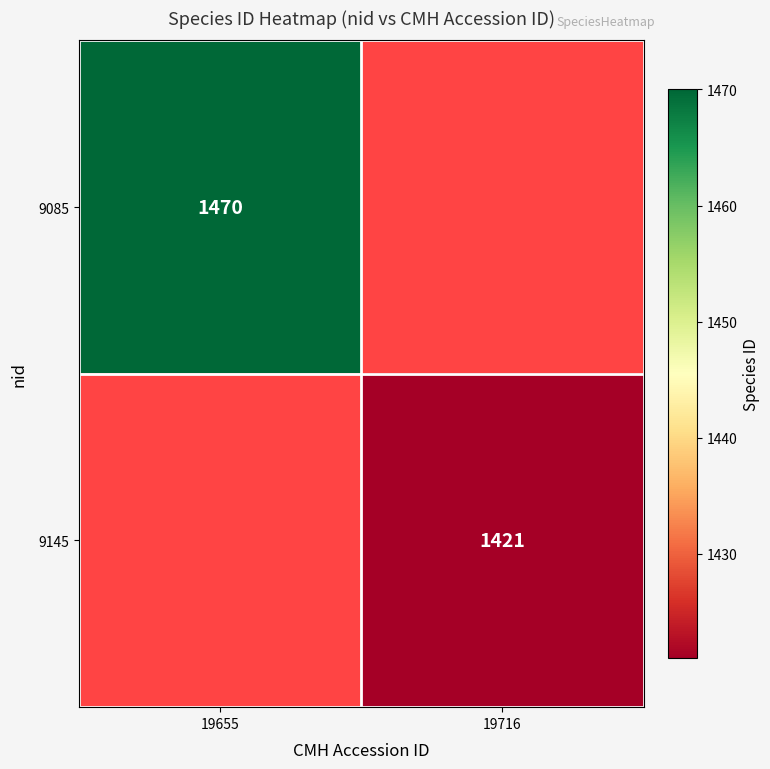

True or false: 9145 has a value of 1421 at 19716.

True